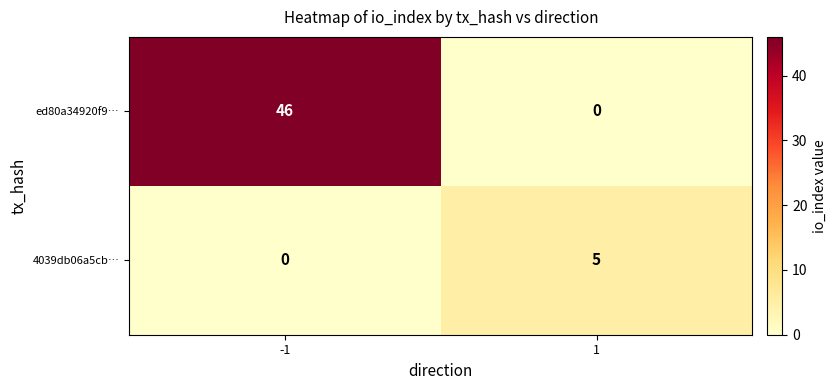

Which series has the widest spread of values?

ed80a34920f9…